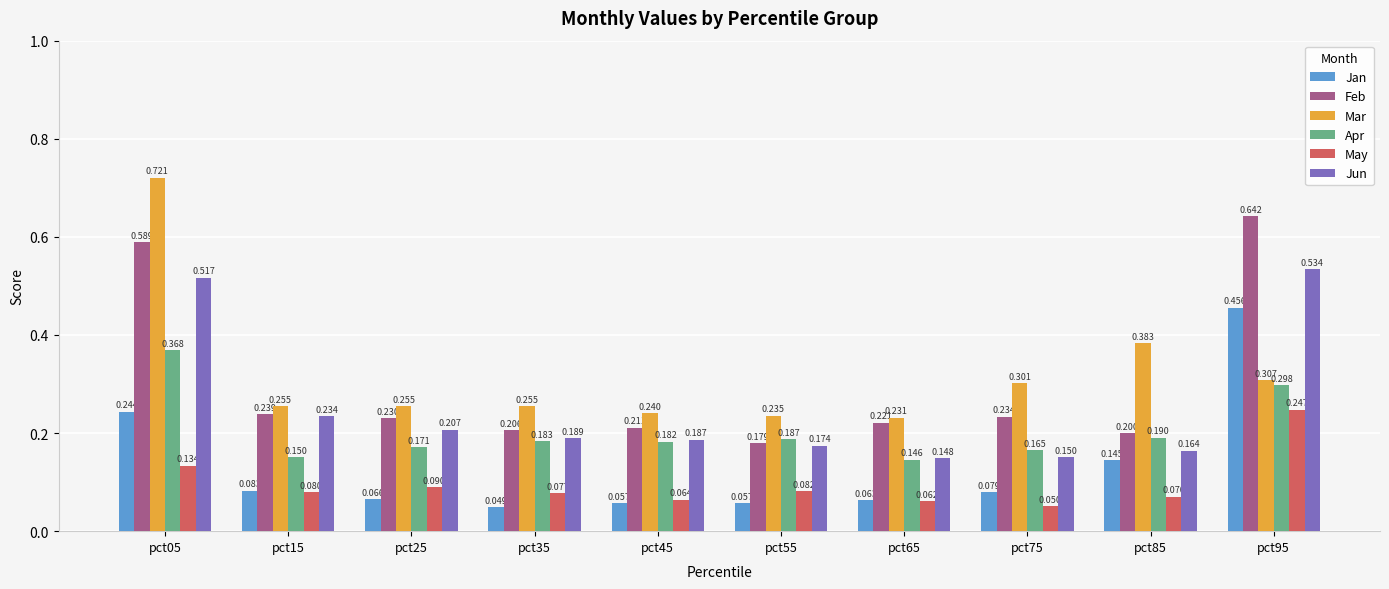

How many bars are there in each group?

6